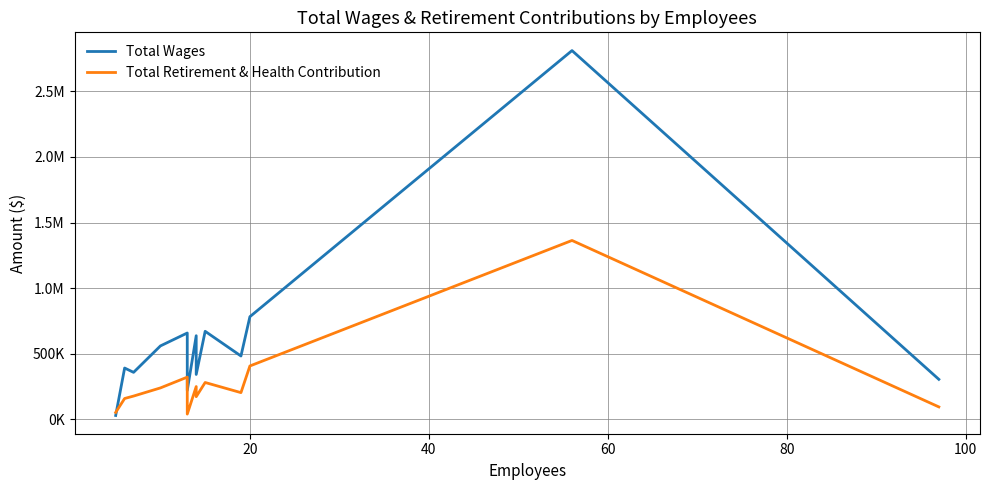

What is the sum of all Total Wages values?

8246129